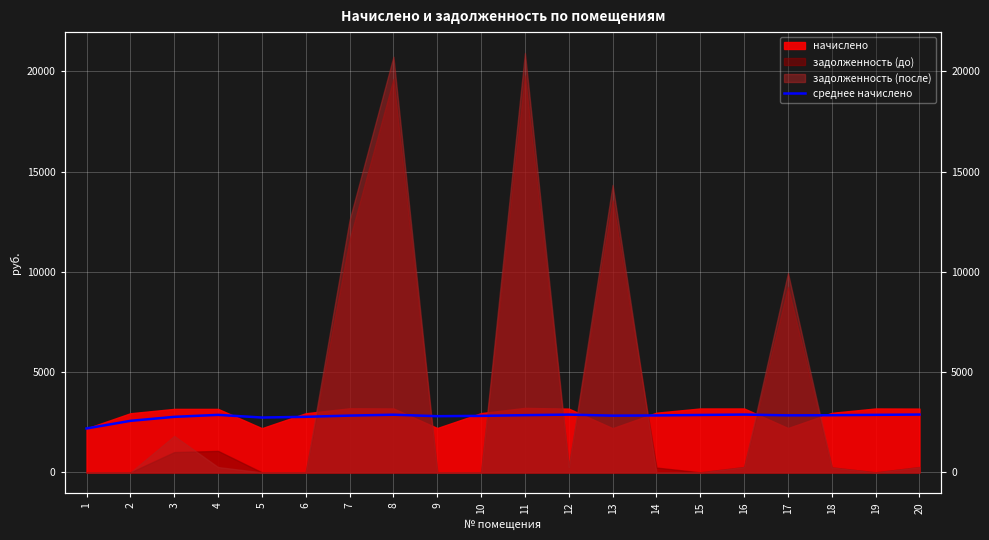

Does the chart display data point markers on the line(s)?

No